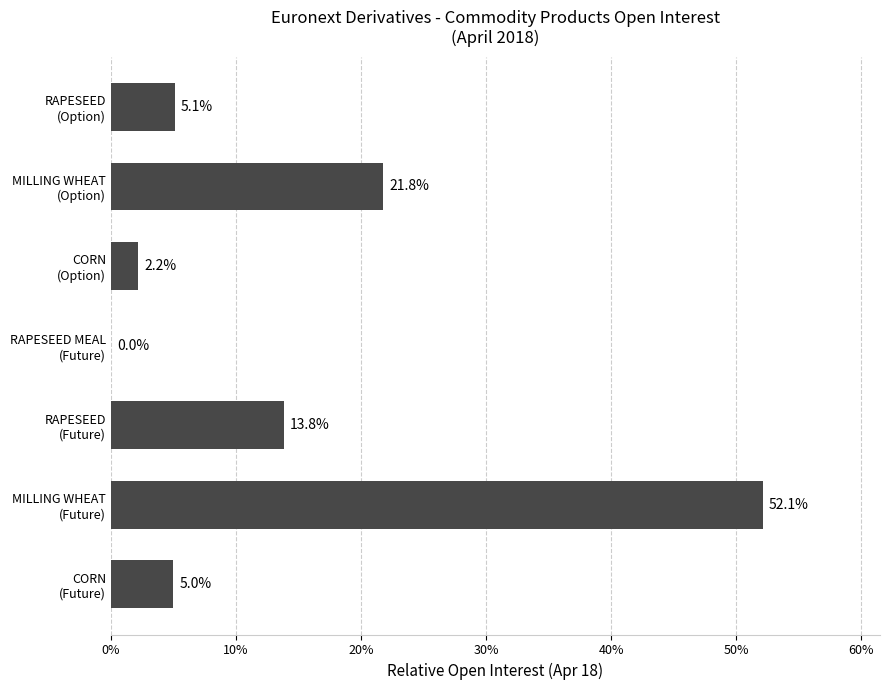

What is the sum of all values?

100.0